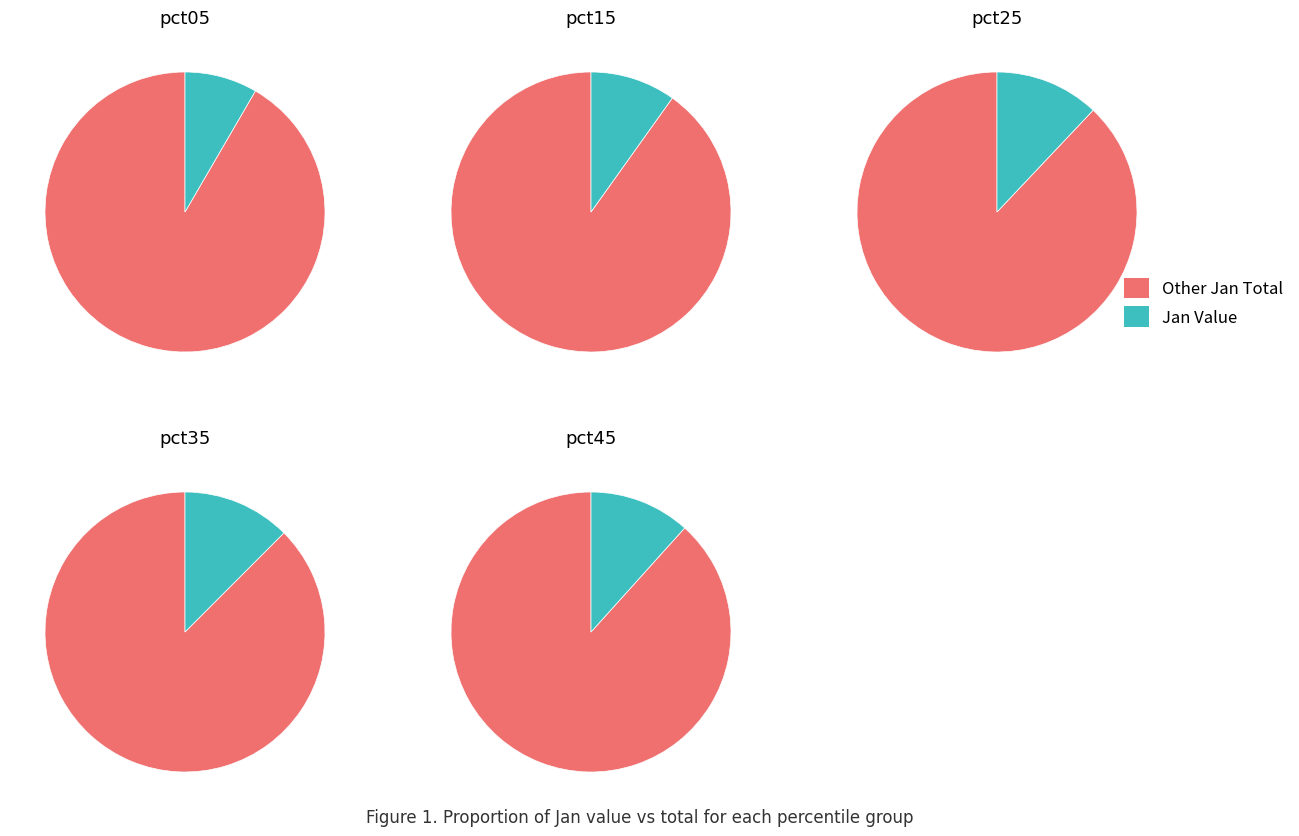

Count the number of slices in the pie.

10